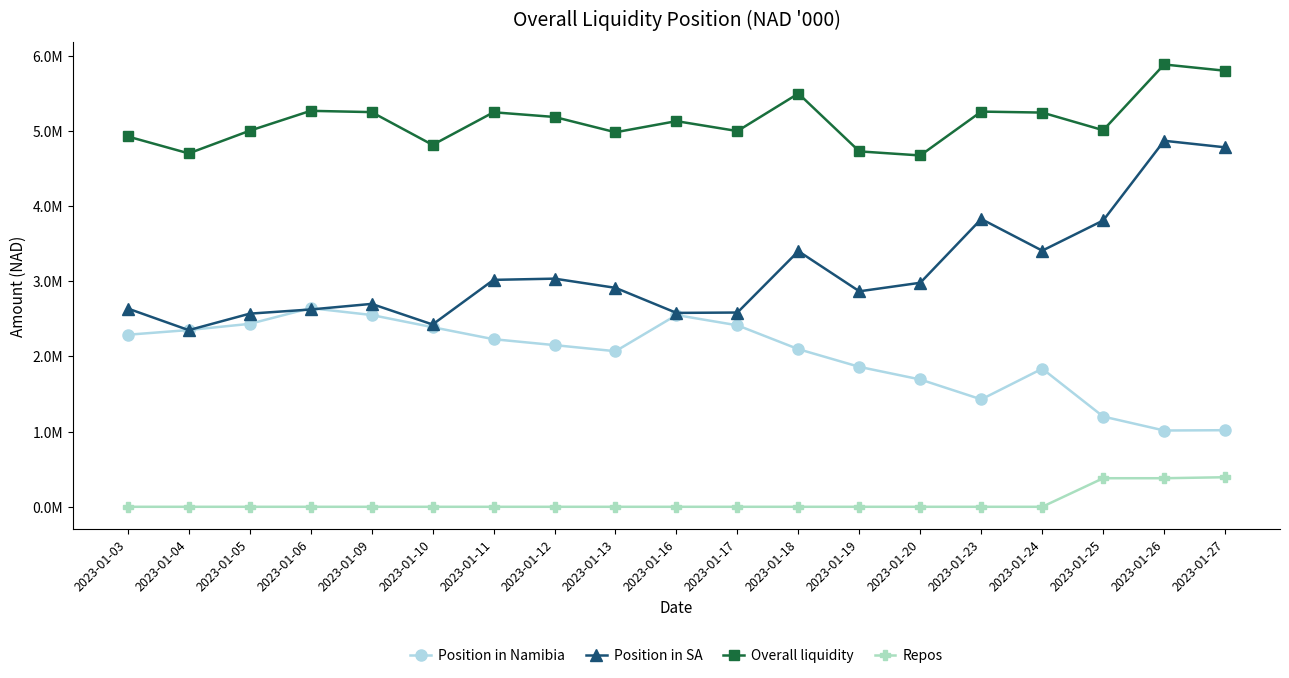

What is the approximate value of Overall liquidity at 2023-01-06?

5266902.3